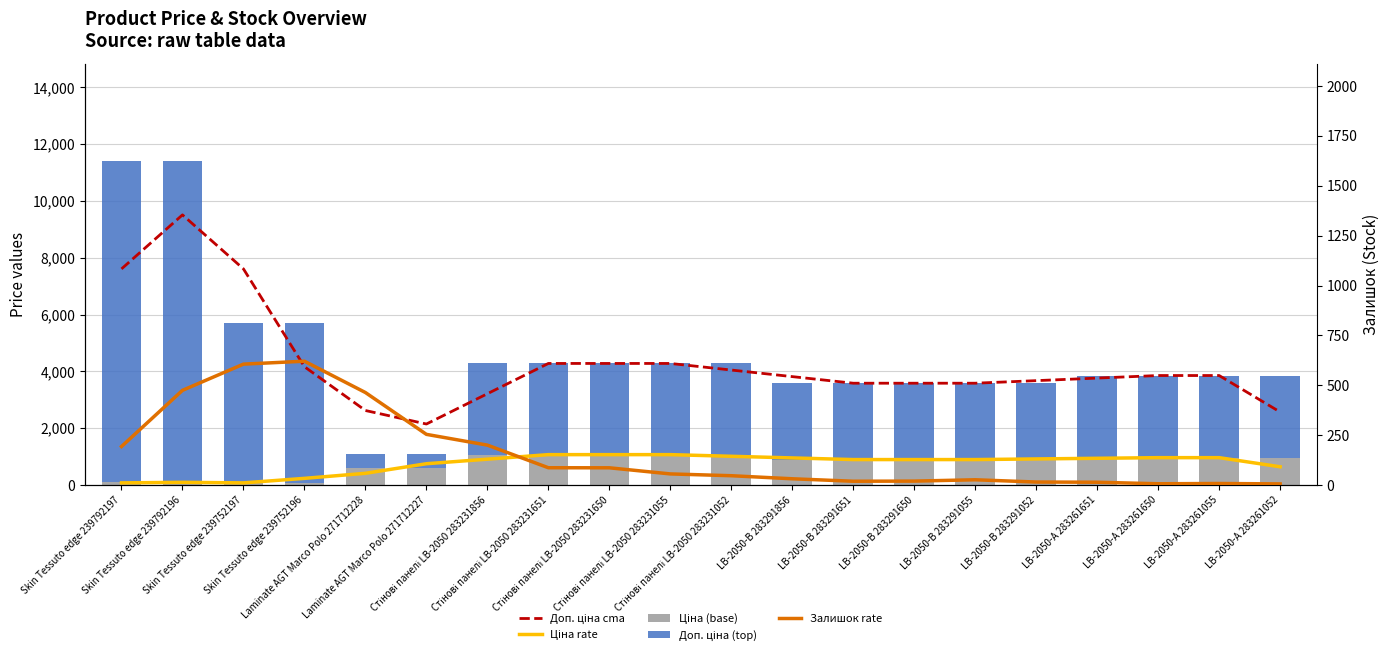

What are all the series names shown in the legend?

Доп. ціна cma, Ціна rate, Ціна (base), Доп. ціна (top), Залишок rate